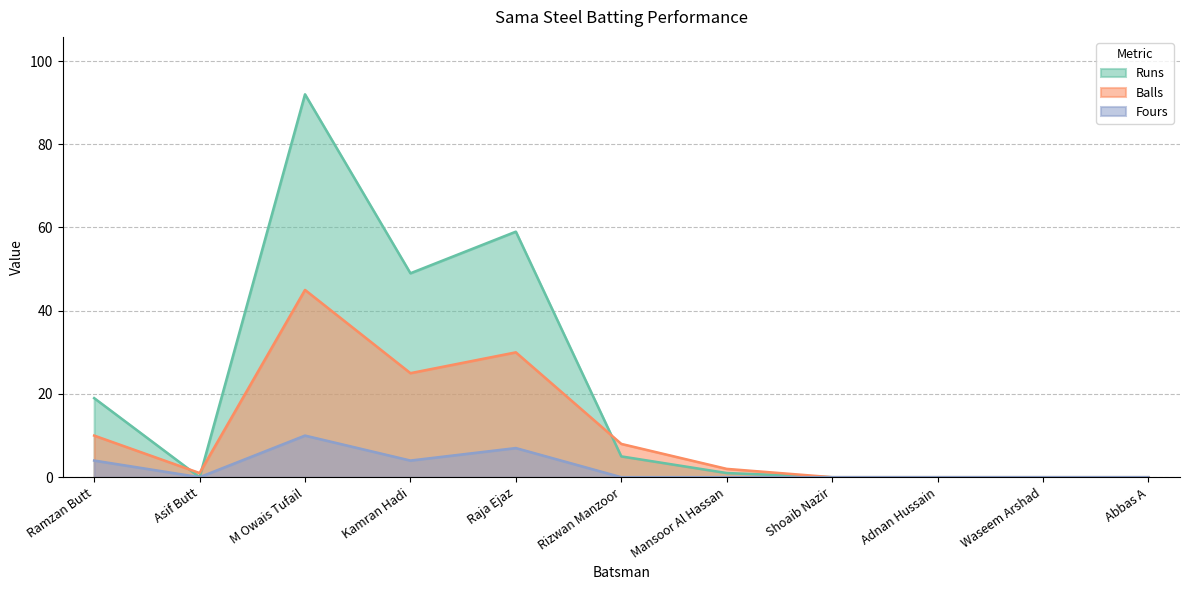

At which label does Fours reach its minimum?

Asif Butt